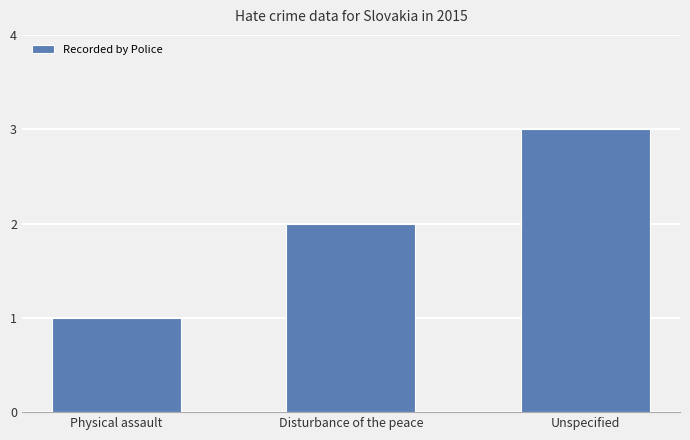

Count the number of categories in the chart.

3